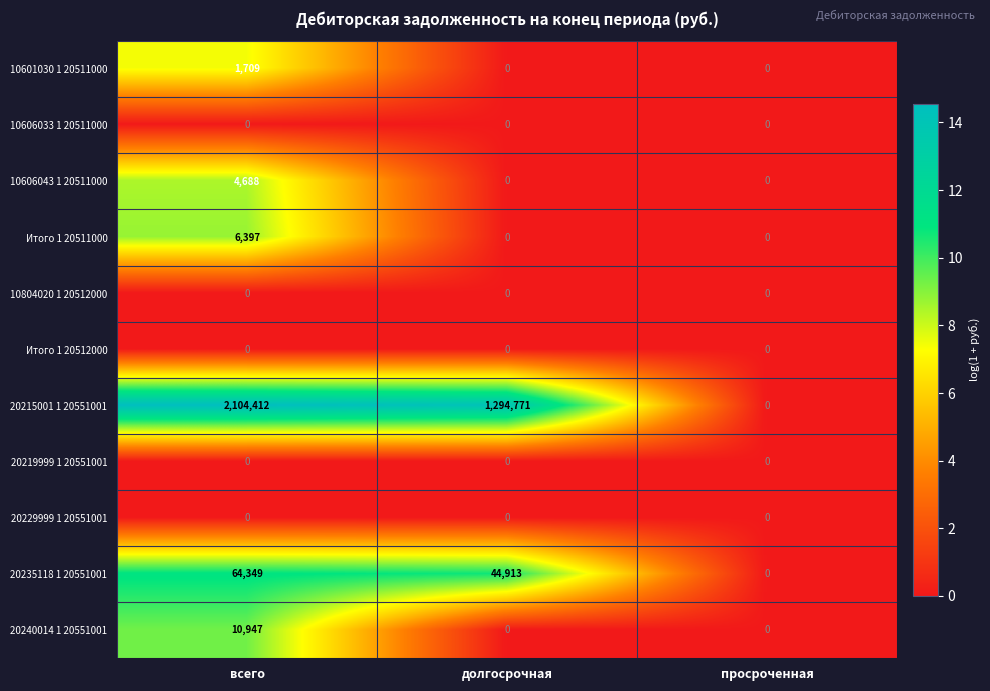

True or false: 20229999 1 20551001 has a value of 0 at долгосрочная.

True